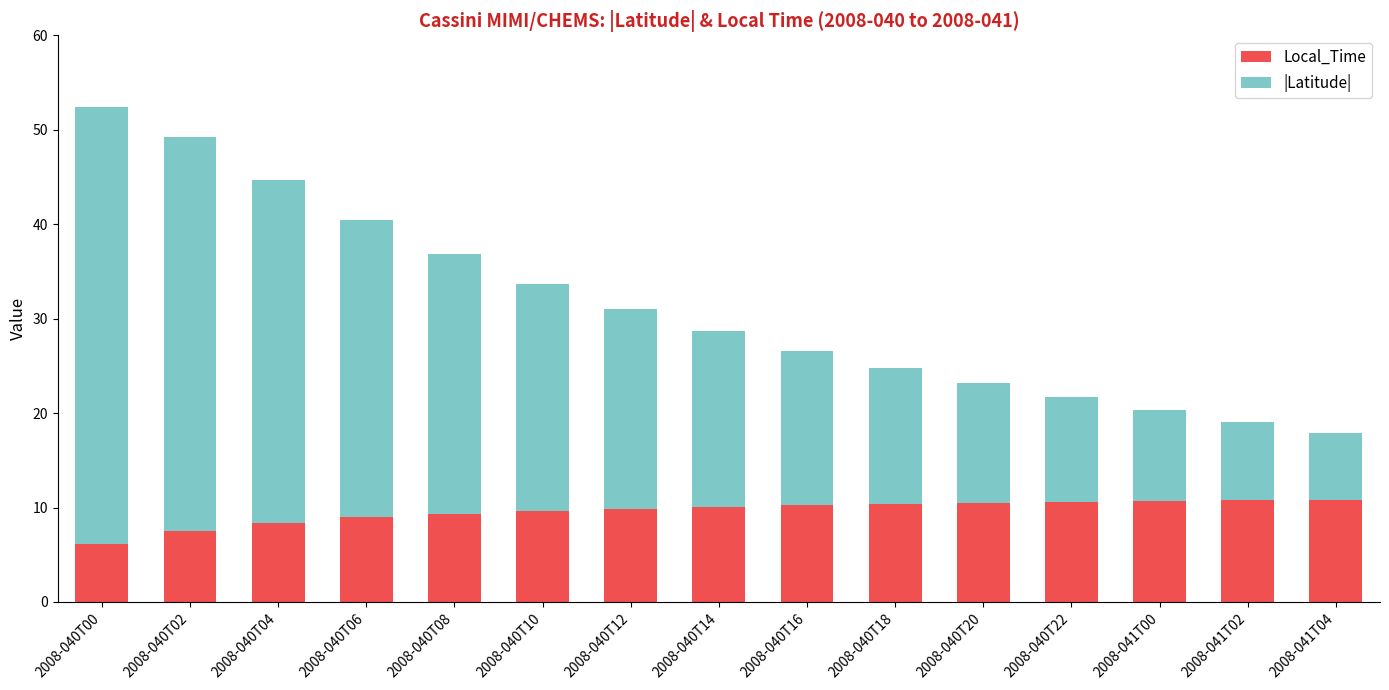

At which label does Local_Time reach its minimum?

2008-040T00